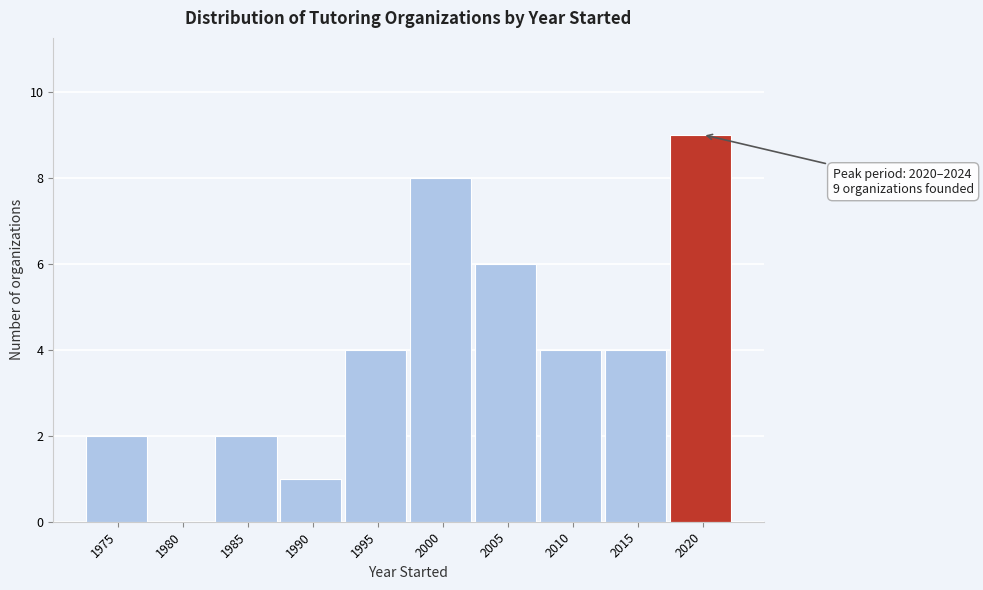

Reading right to left, extract all data points from this chart.

2020=9	2015=4	2010=4	2005=6	2000=8	1995=4	1990=1	1985=2	1980=0	1975=2